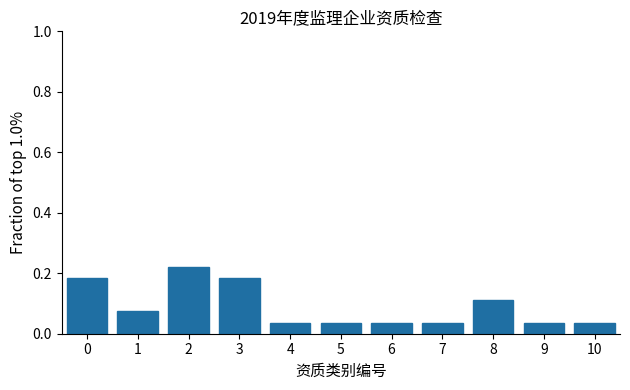

Between 4 and 3, which is larger?

3